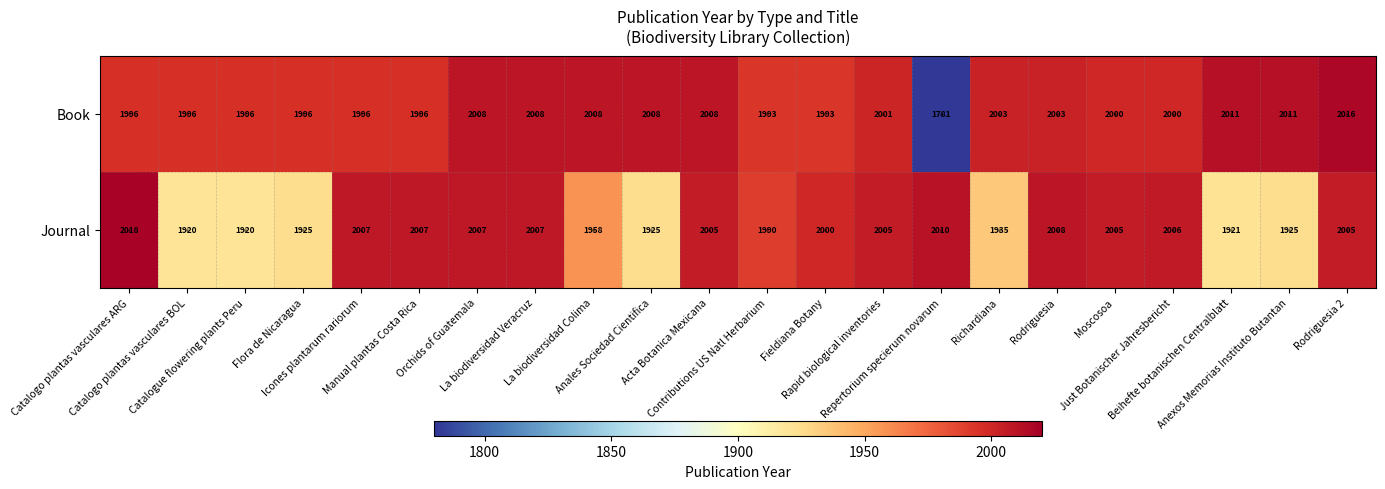

At which category is the sum across all series the highest?

Rodriguesia 2